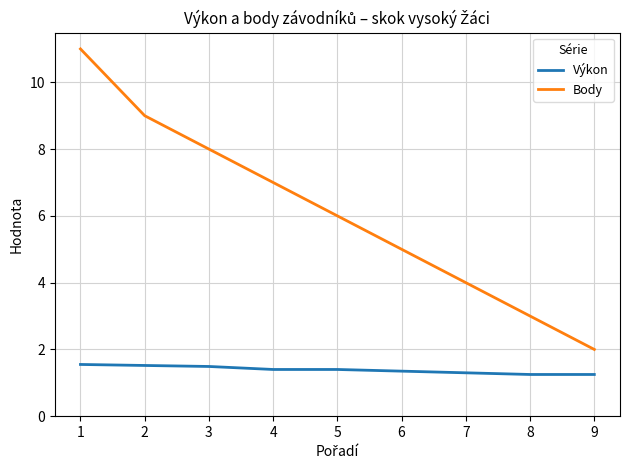

List the series in order of their overall mean, lowest first.

Výkon, Body